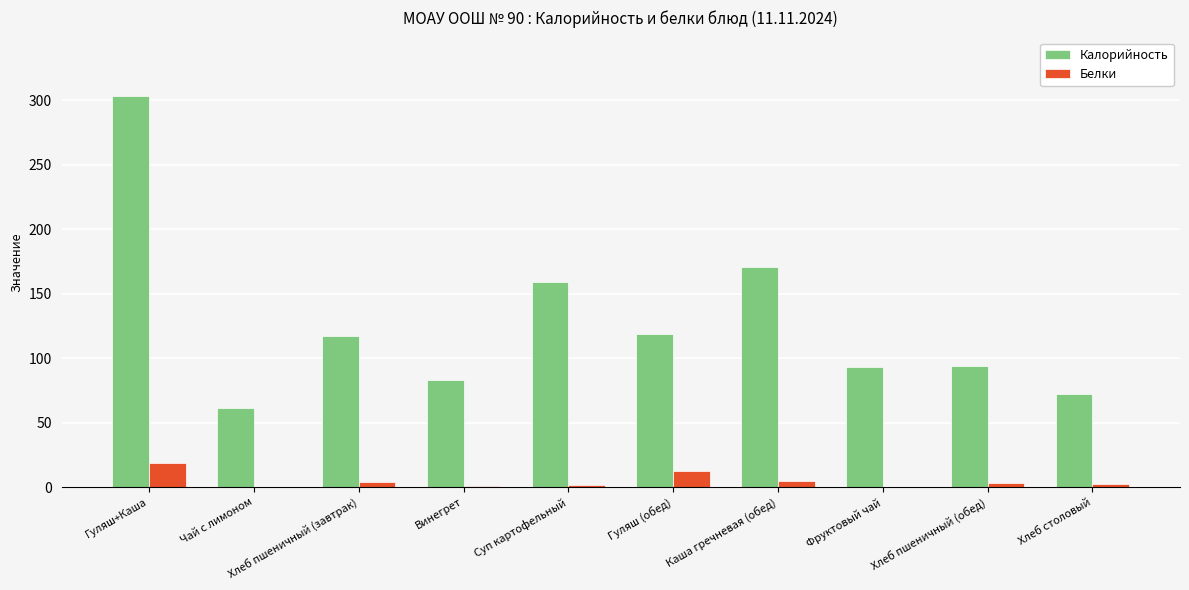

How many groups of bars are there?

10